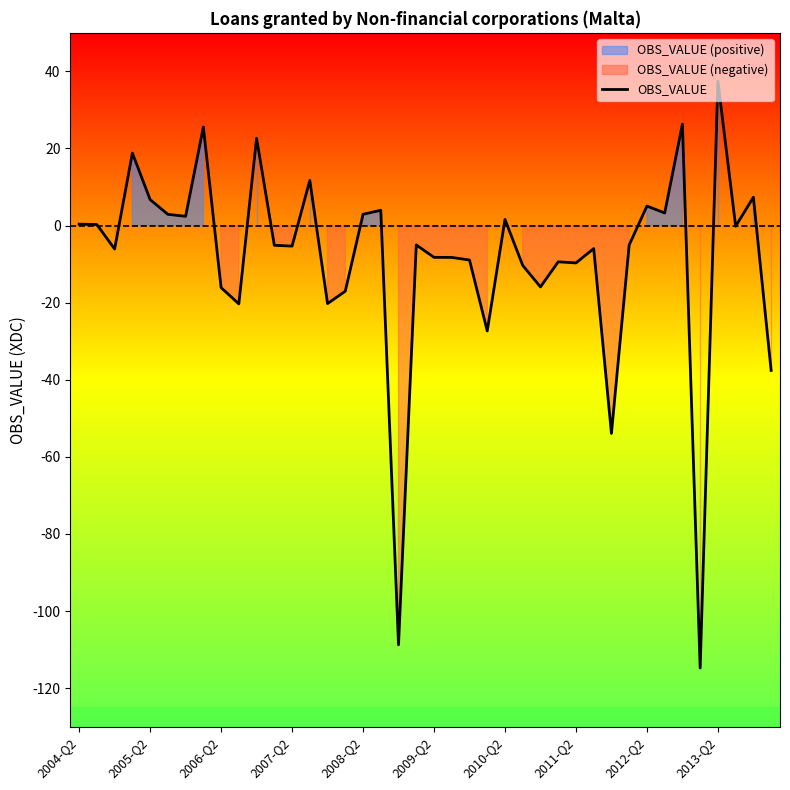

How many interior local peaks (higher than both neighbors) does the data have?

13